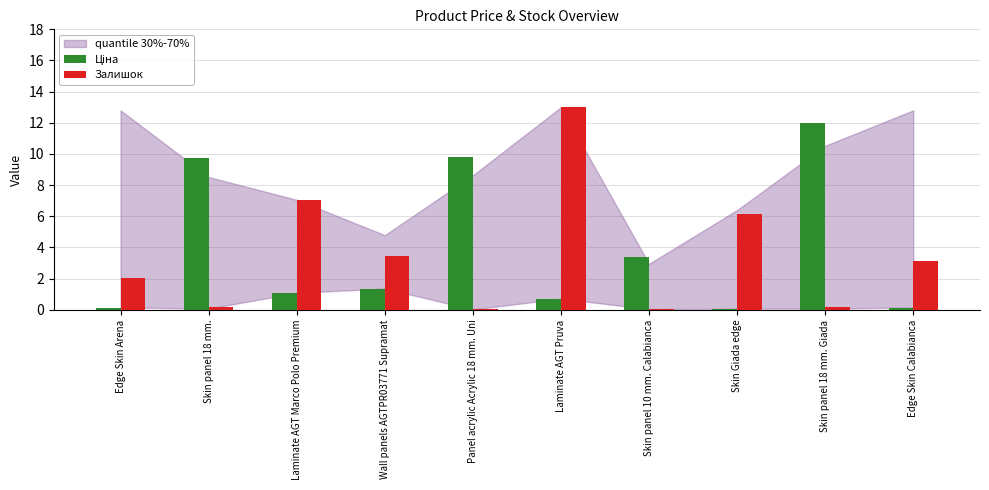

What is the sum of all Залишок values?

35.3